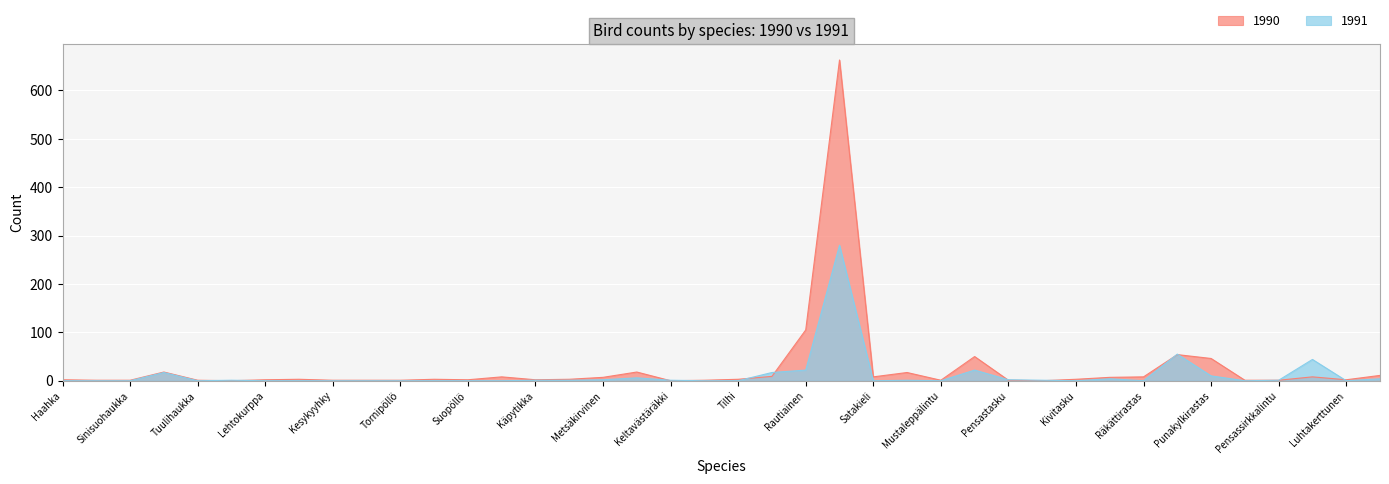

At which category is the sum across all series the highest?

Punarinta